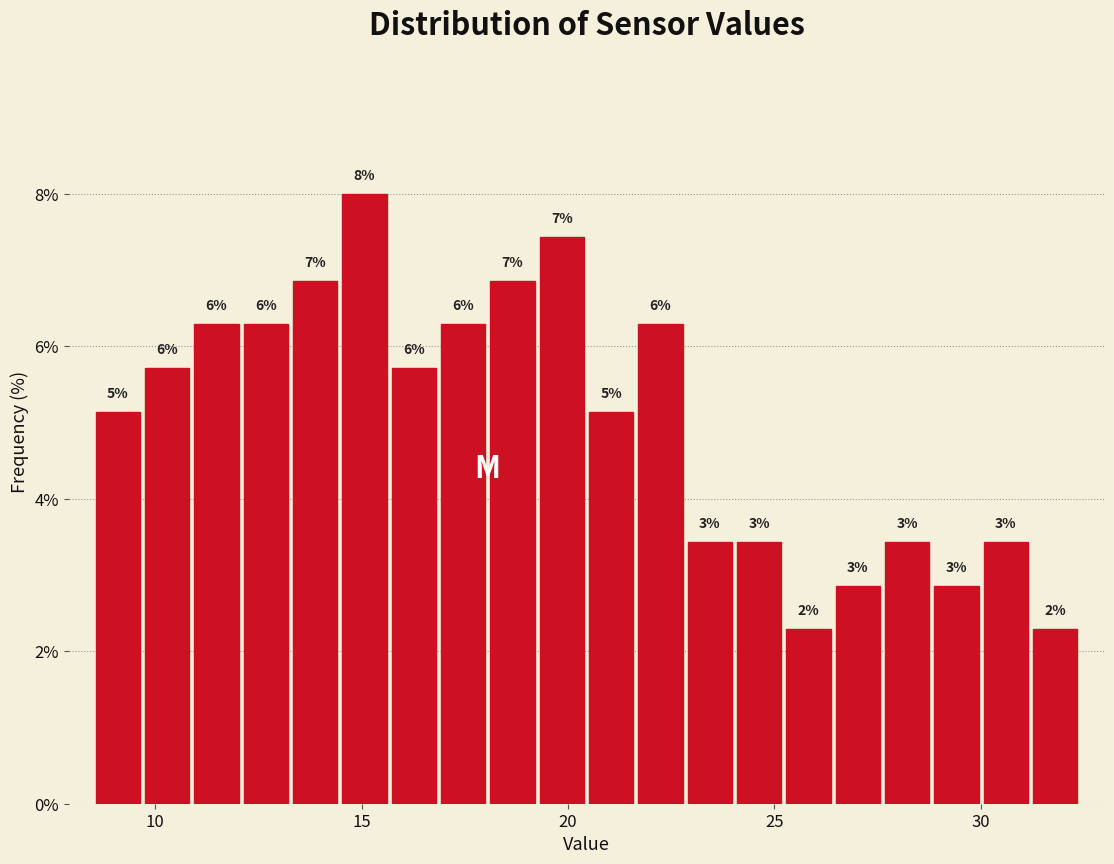

Read against the x-axis, roughly where is the centre of the tallest bar?

15.0